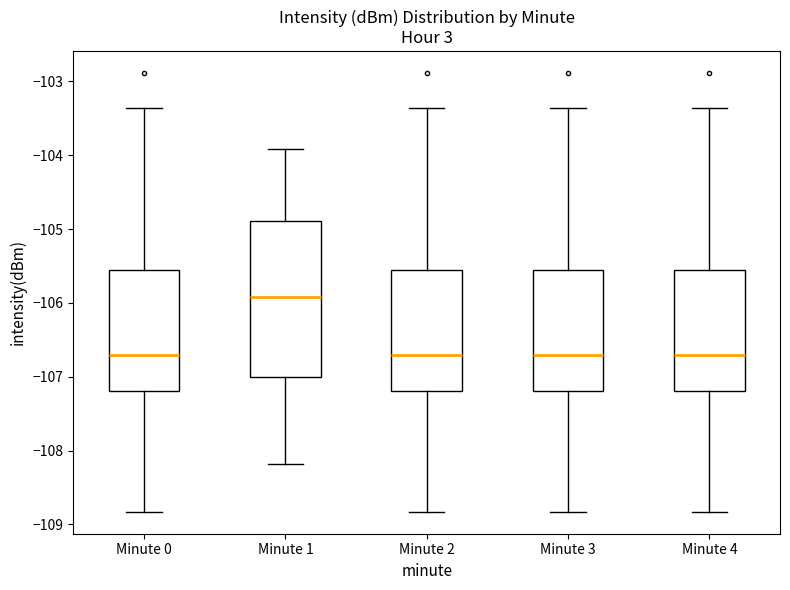

Which box is the tallest, from its lower edge to its upper edge?

Minute 1